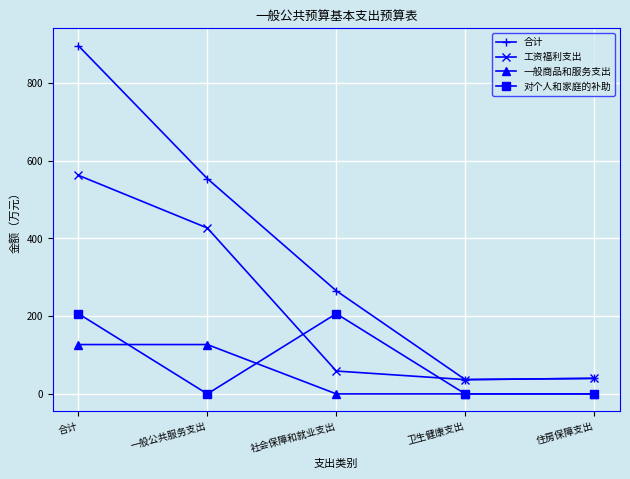

Where is the first local minimum for 对个人和家庭的补助?

一般公共服务支出